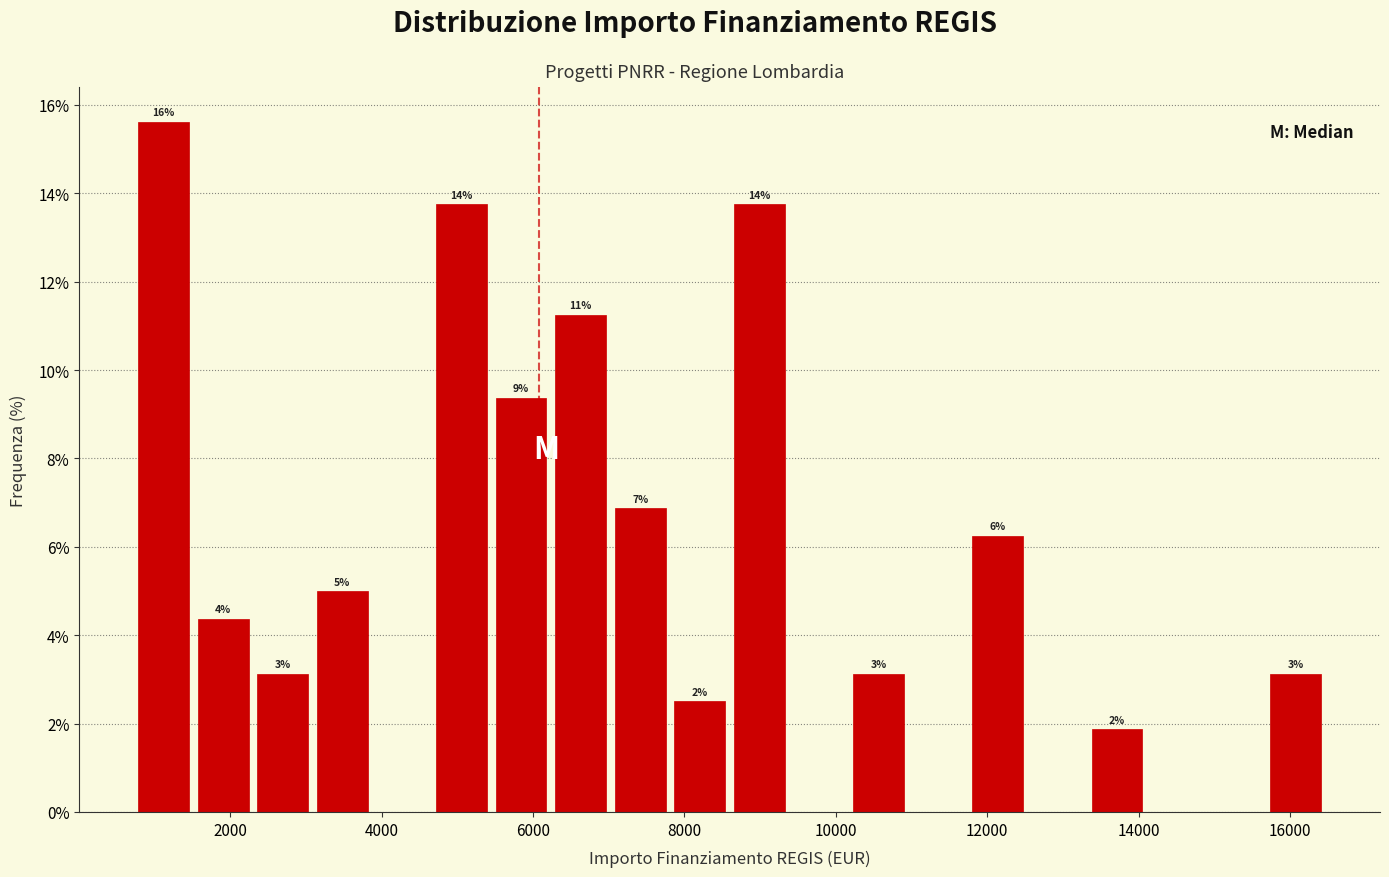

Read against the x-axis, roughly where is the centre of the tallest bar?

1200